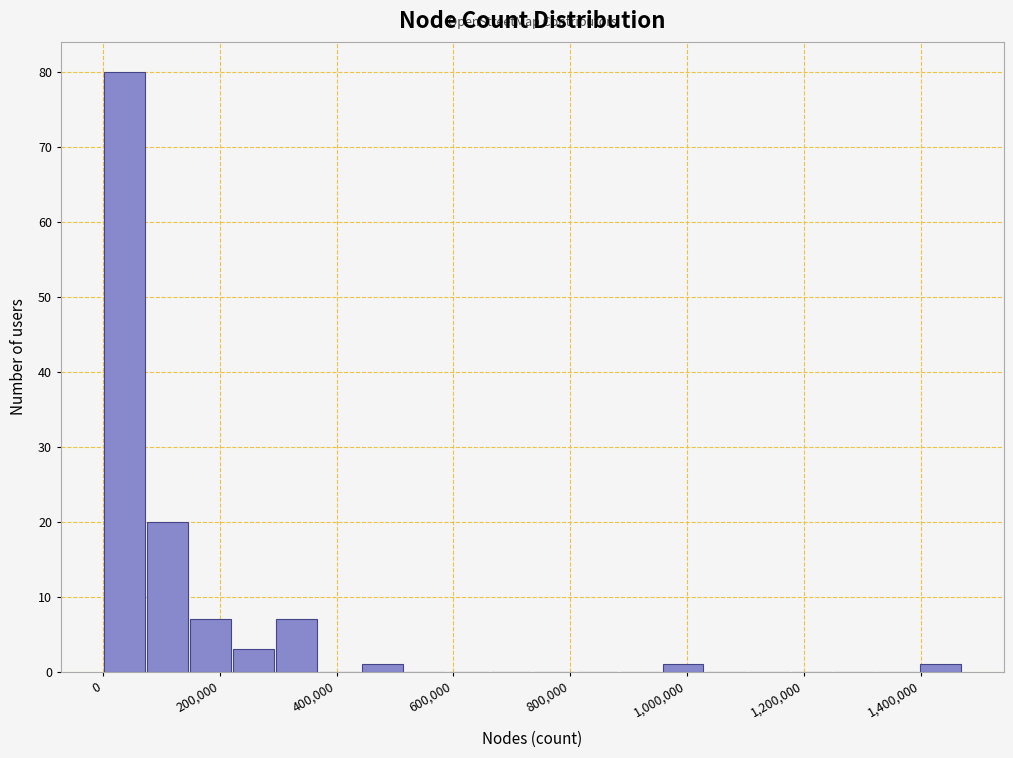

Around what value on the x-axis is the tallest bar? Give the approximate position of its centre, as read against the axis.

40000